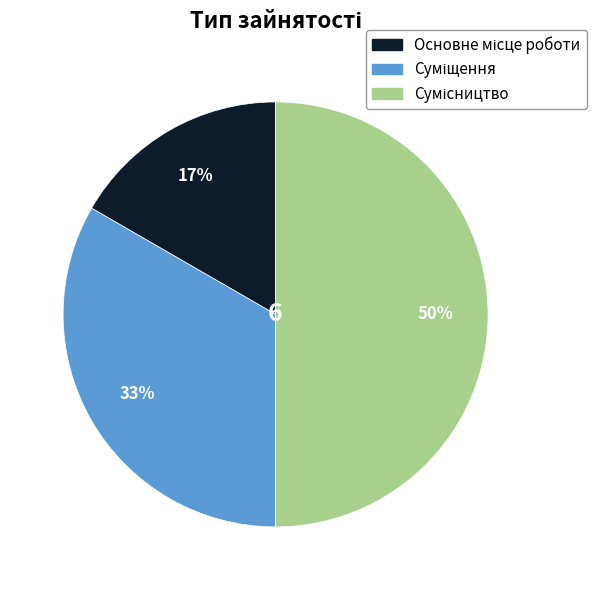

How many segments does this pie chart have?

3